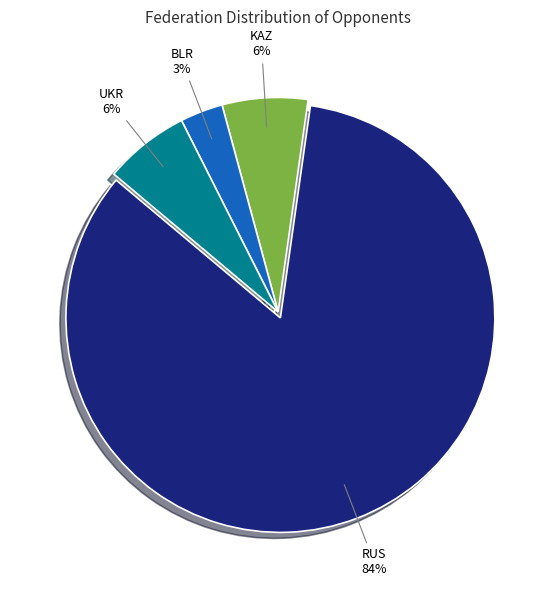

To the nearest percent, what is the average slice percentage?

25%